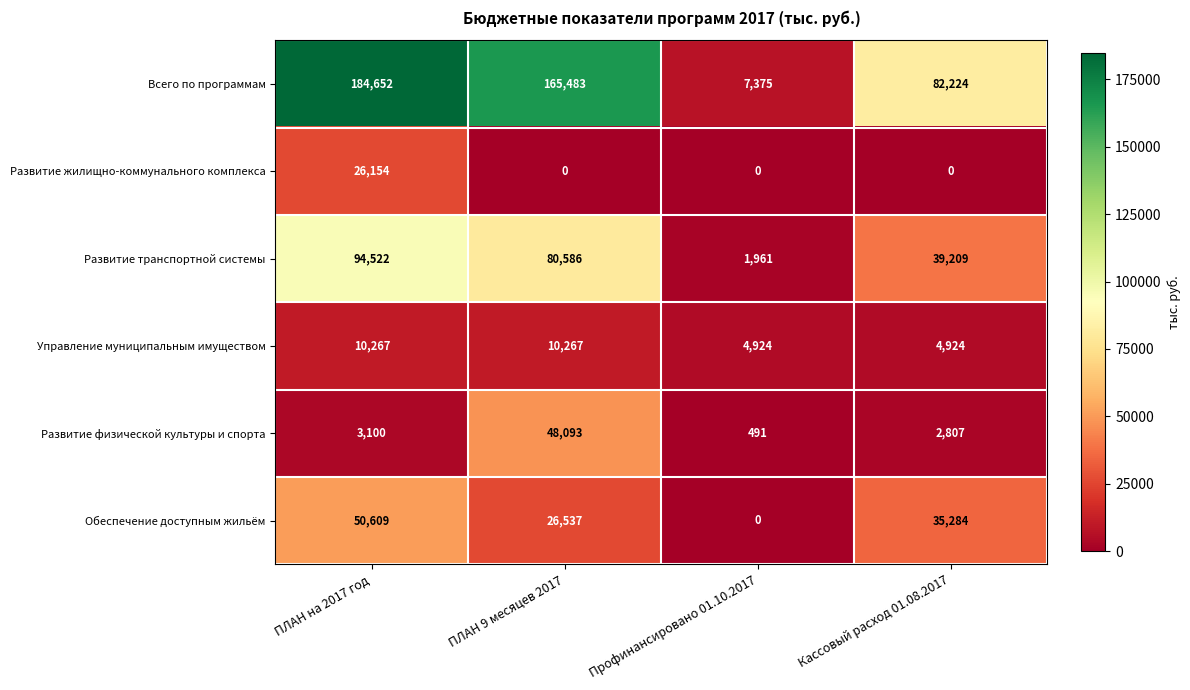

Reading left to right, what are all the values shown in this chart?

Всего по программам: 184652	165483	7375	82224
Развитие жилищно-коммунального комплекса: 26154	0	0	0
Развитие транспортной системы: 94522	80586	1961	39209
Управление муниципальным имуществом: 10267	10267	4924	4924
Развитие физической культуры и спорта: 3100	48093	491	2807
Обеспечение доступным жильём: 50609	26537	0	35284